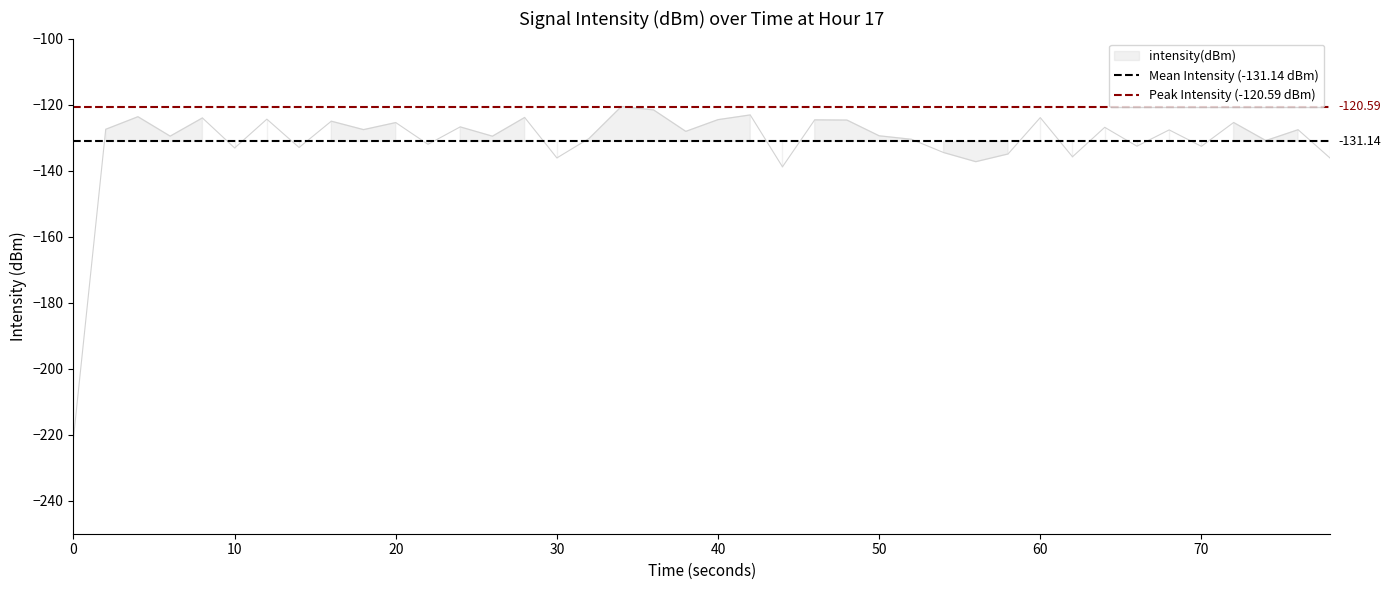

What is the spread (max minus min) of values at 10?

10.5